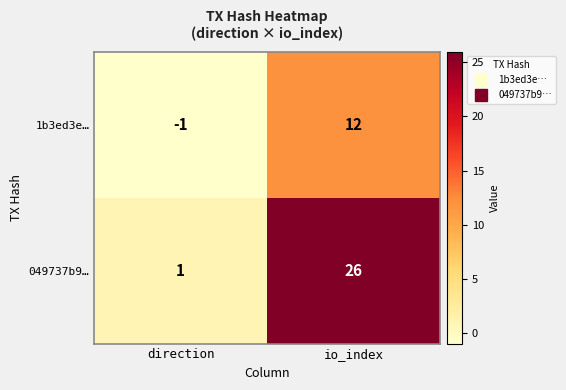

Reading right to left, transcribe all the data shown in this chart.

1b3ed3e…: 12	-1
049737b9…: 26	1